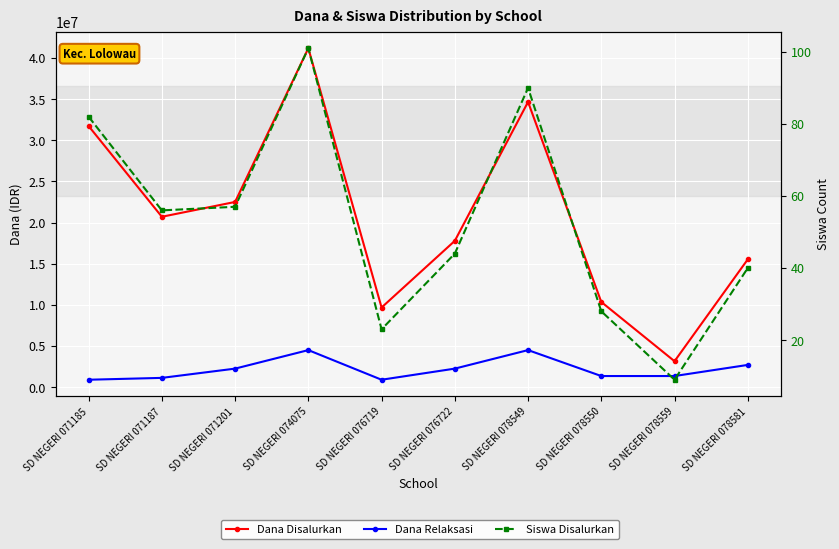

True or false: Dana Disalurkan has a value of 3926424 at SD NEGERI 076719.

False